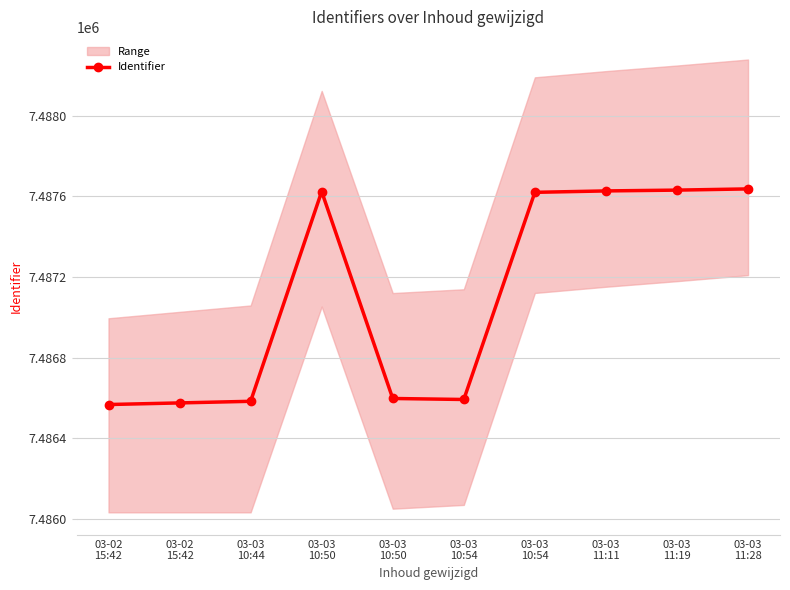

Between 03-03
10:54 and 03-03
10:50, which is larger?

03-03
10:54